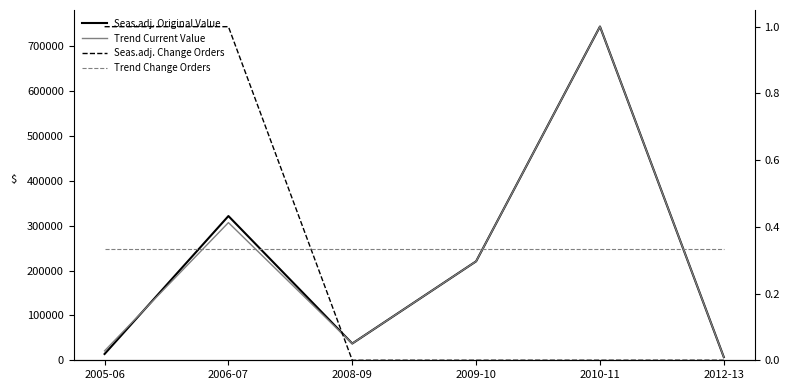

Which series changed the most between 2006-07 and 2008-09?

Seas.adj. Original Value